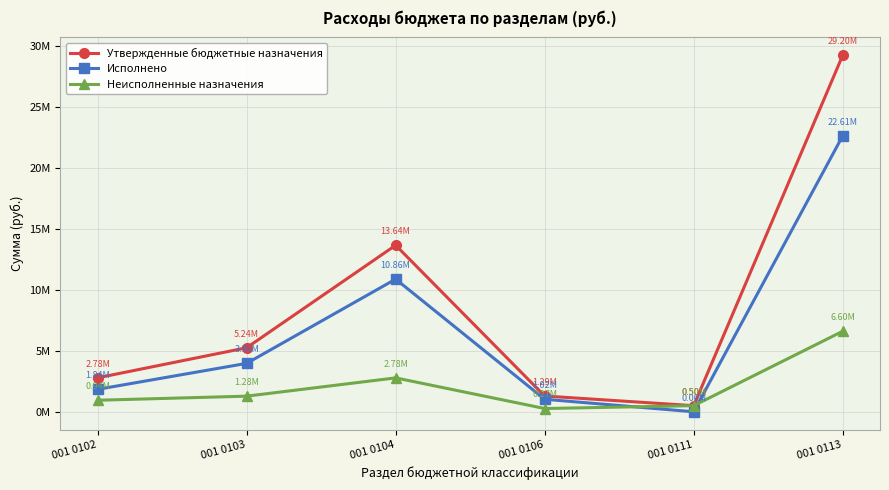

What is the difference between the maximum and minimum values in the Утвержденные бюджетные назначения series?

28703857.9